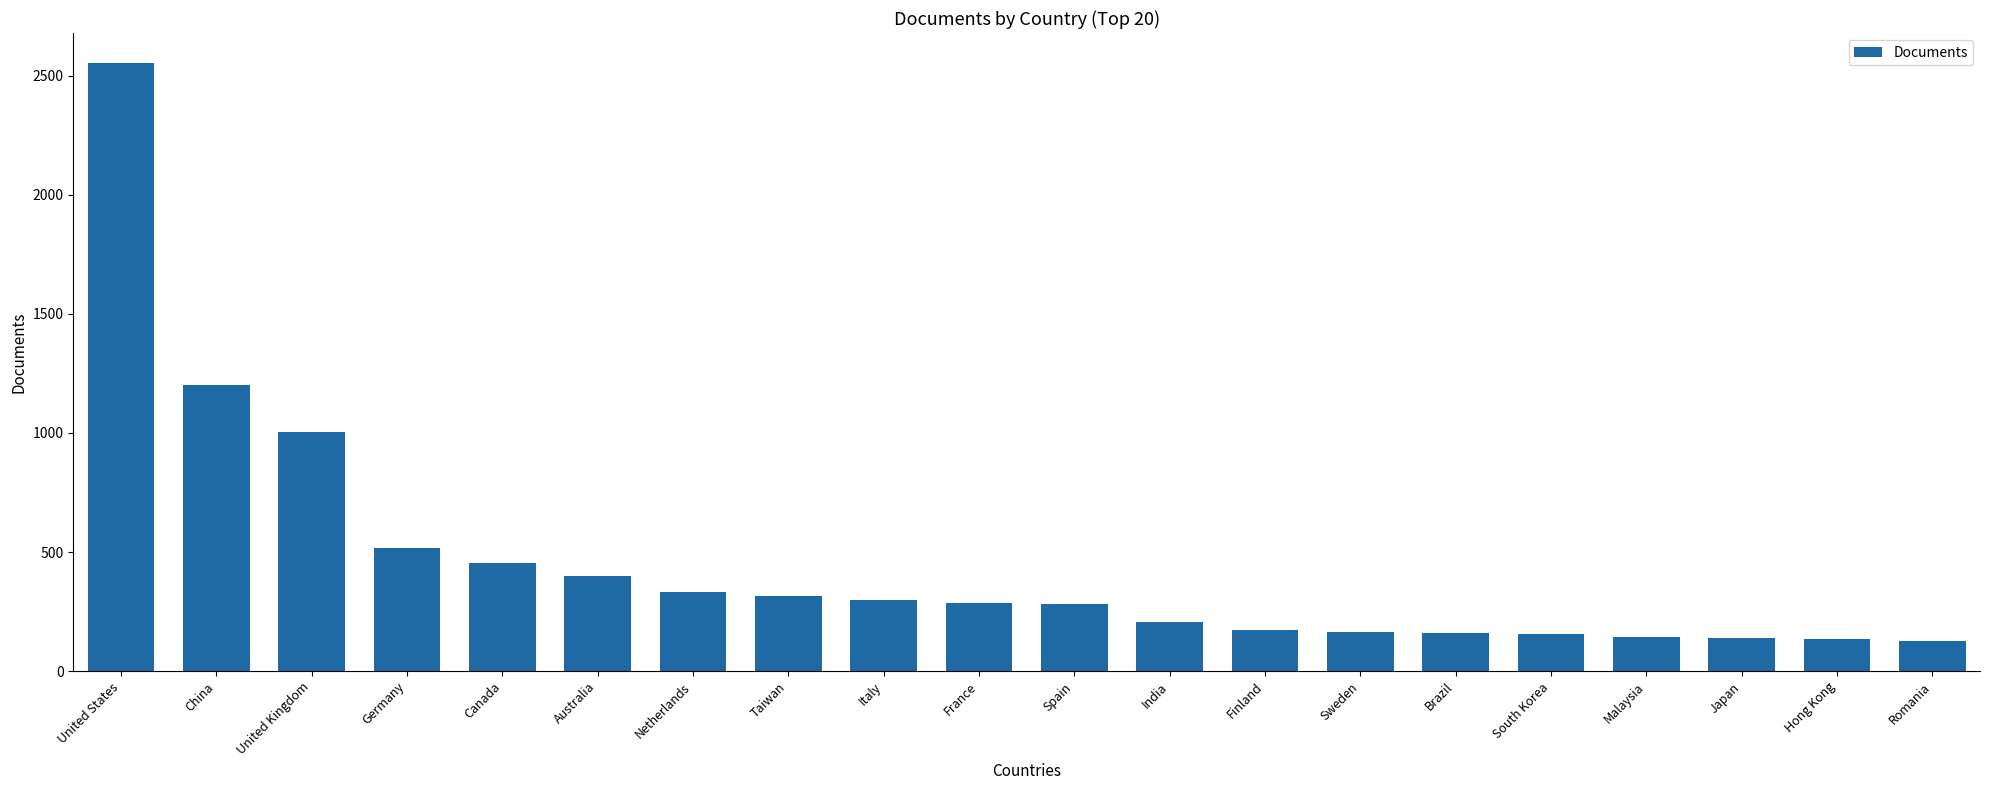

Are the bars grouped side by side (vs. stacked)?

No